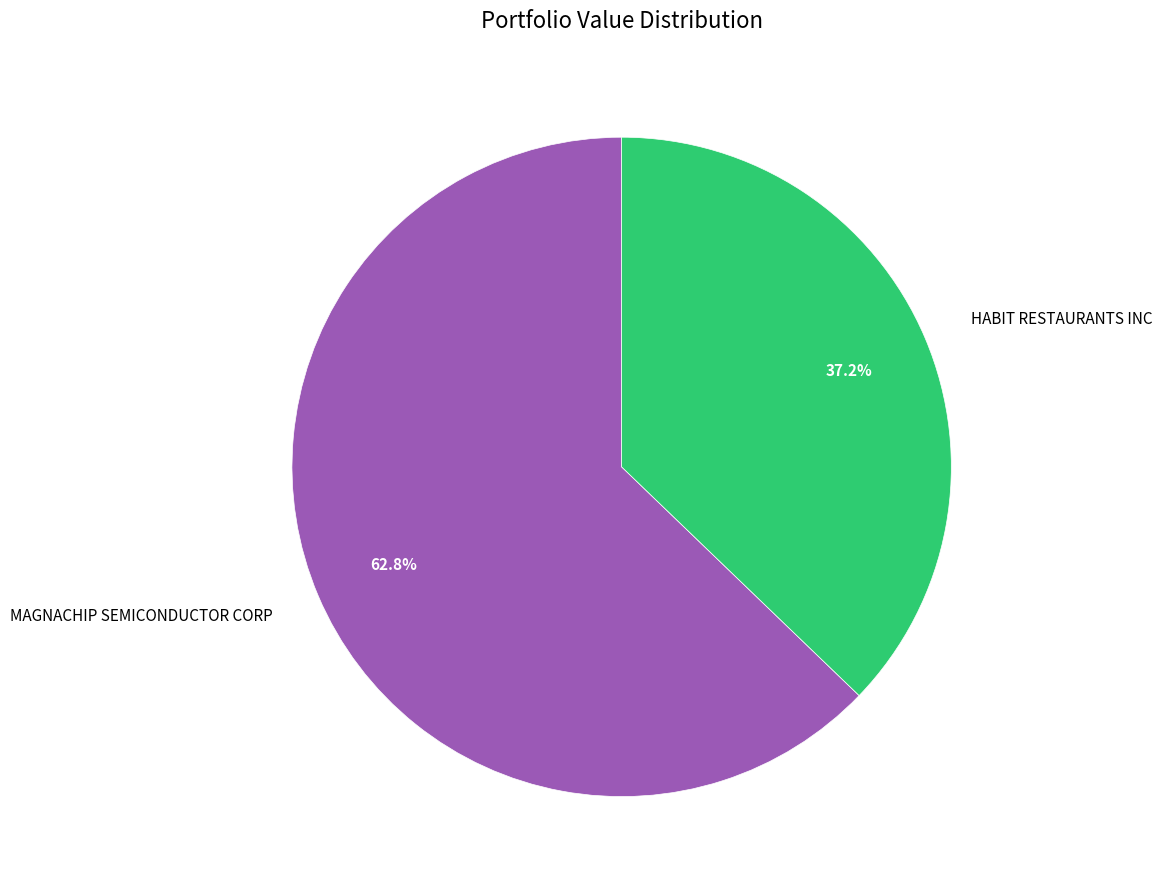

To the nearest percent, what portion does HABIT RESTAURANTS INC represent?

37%